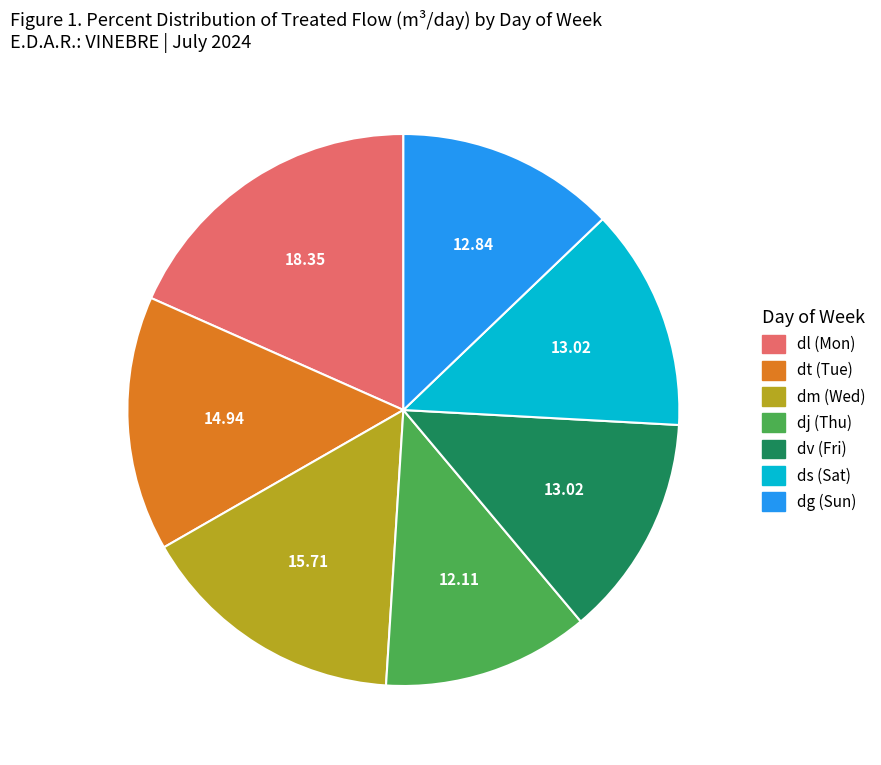

Is there any slice that represents more than half of the pie?

No